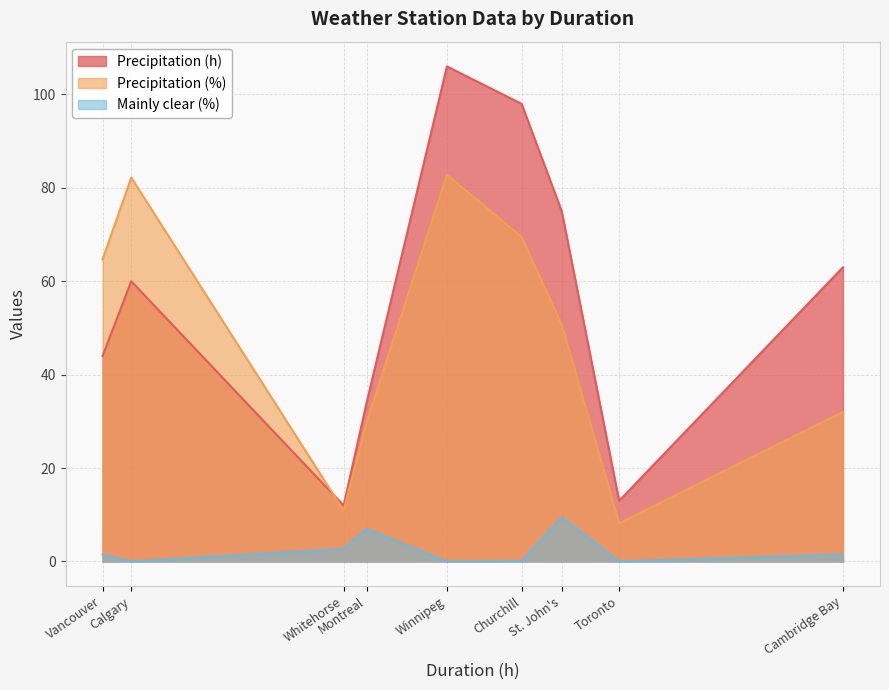

Is it true that Precipitation (h) equals 39.5 at Calgary?

False